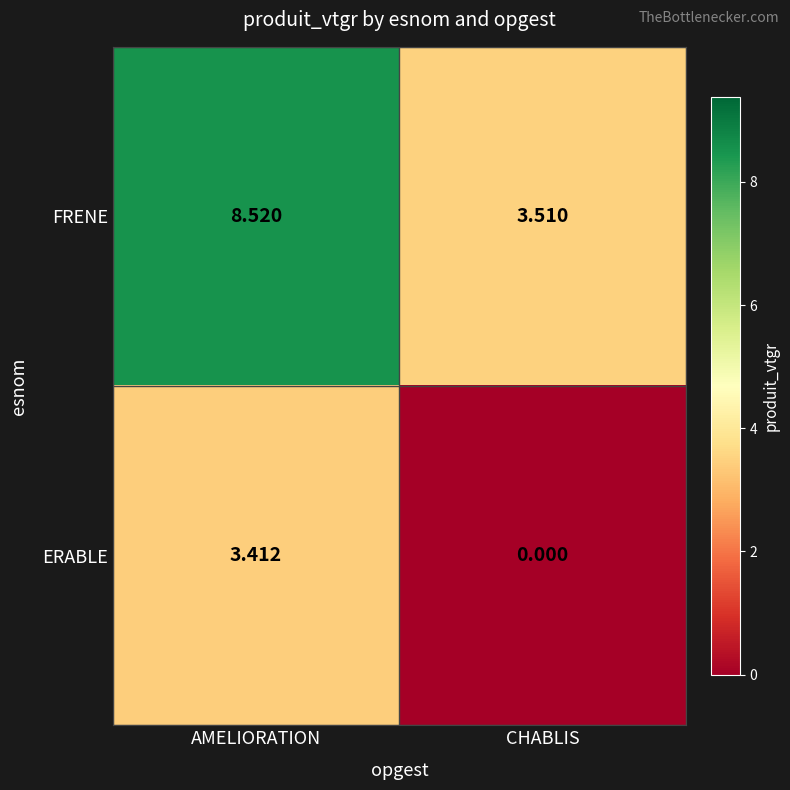

List the labels in order of ERABLE value, smallest first.

CHABLIS, AMELIORATION